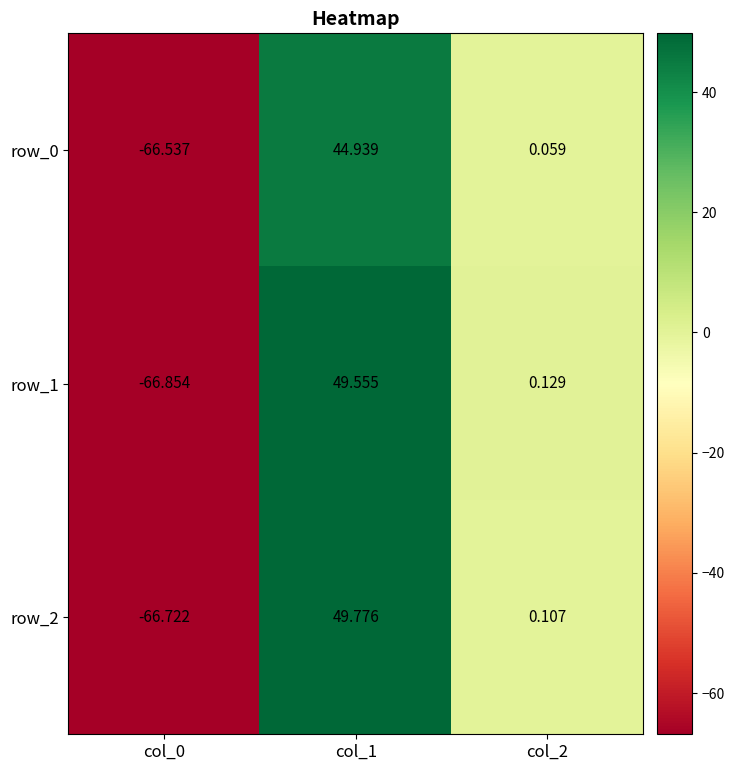

How many categories are shown in the chart?

3